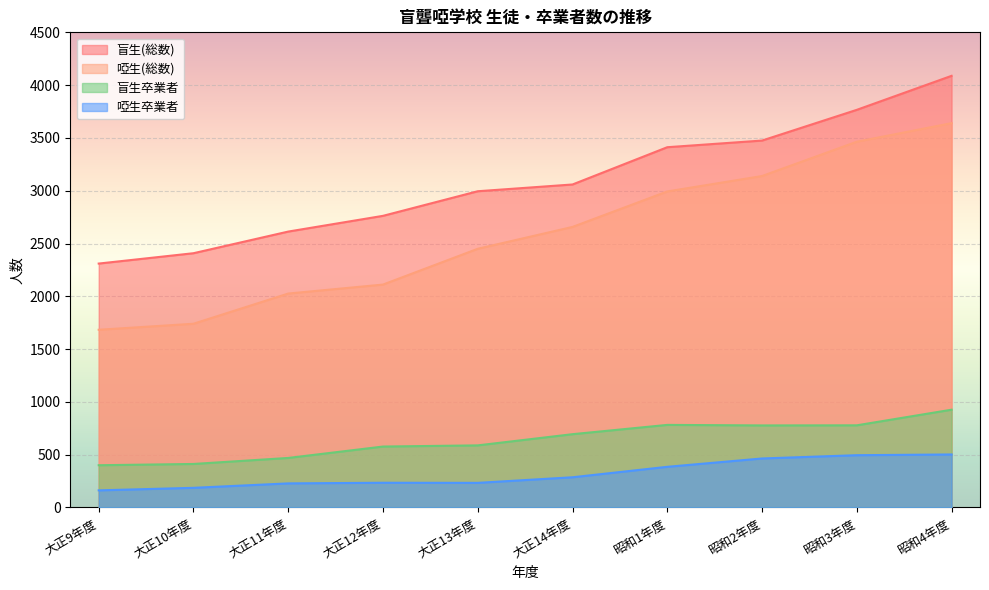

Which series has the largest range (max minus min)?

啞生(総数)